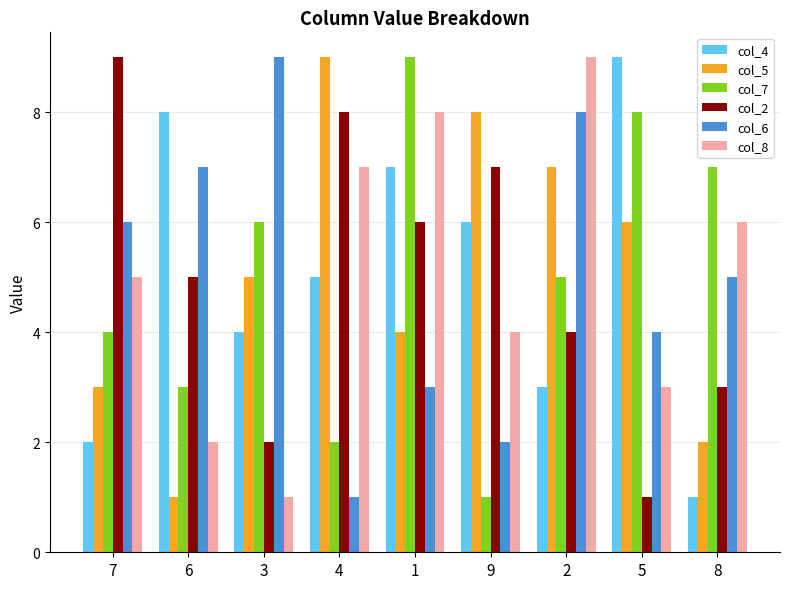

What is the sum of the col_7 values at 7 and 9?

5